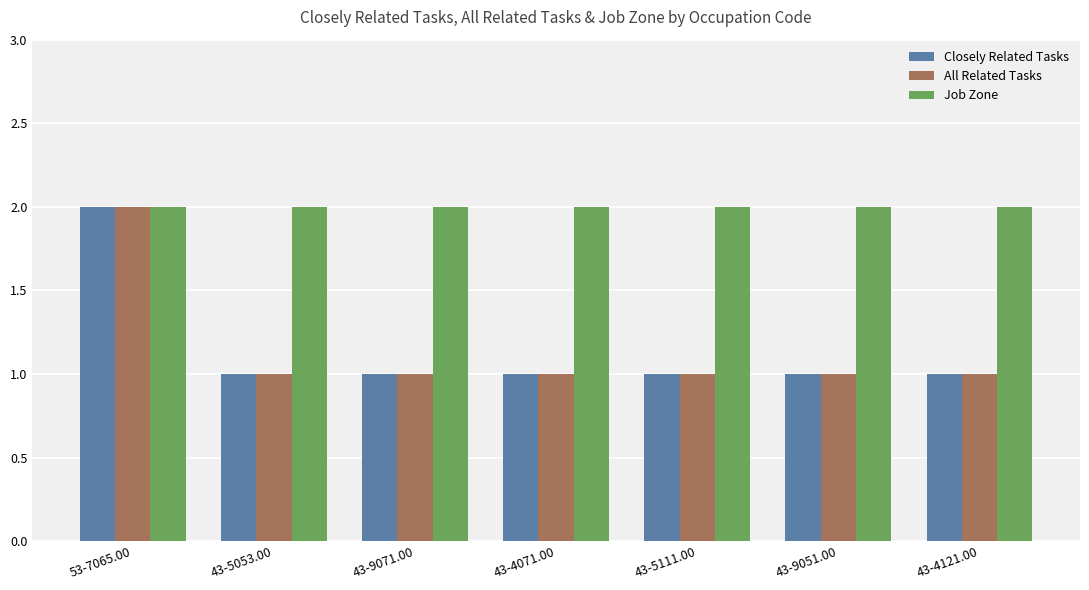

What is the total value across all series at 43-5111.00?

4